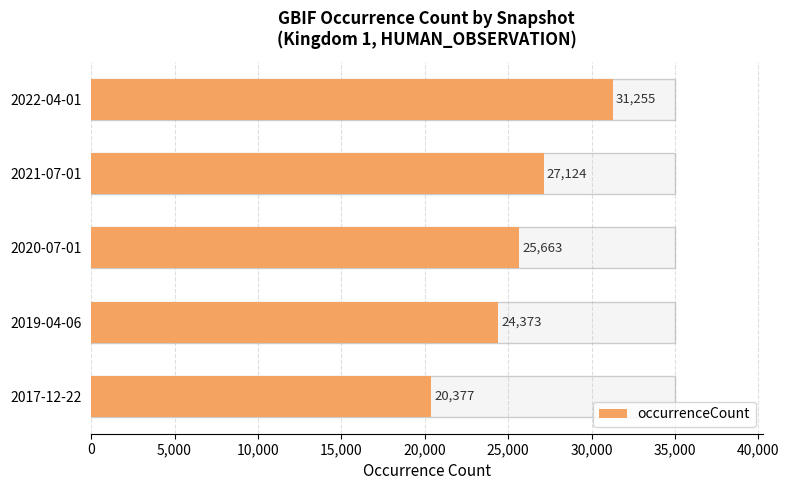

Reading left to right, list all the values displayed in this chart.

20377	24373	25663	27124	31255